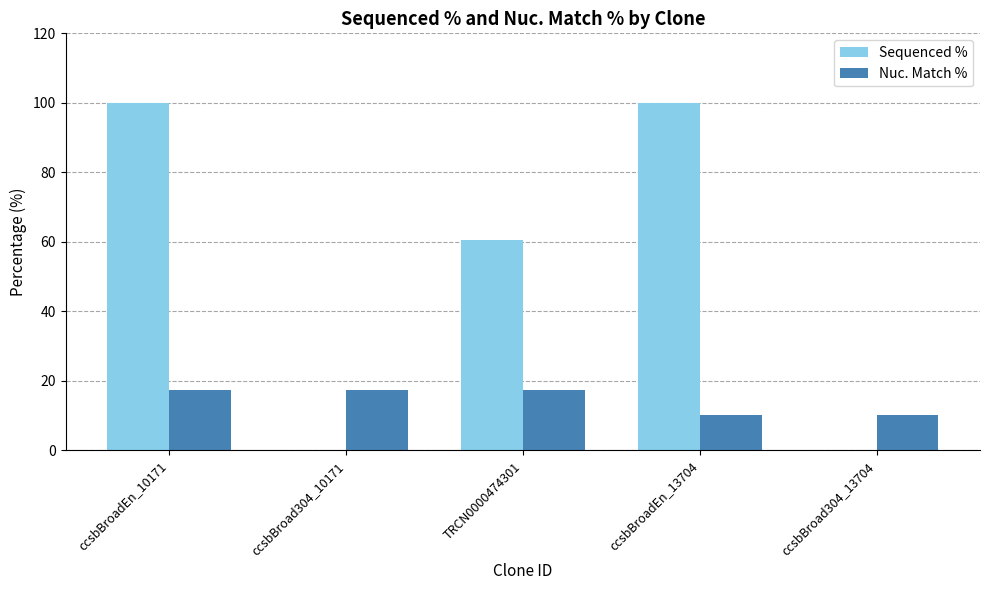

What is the average value of the Sequenced % series?

52.1